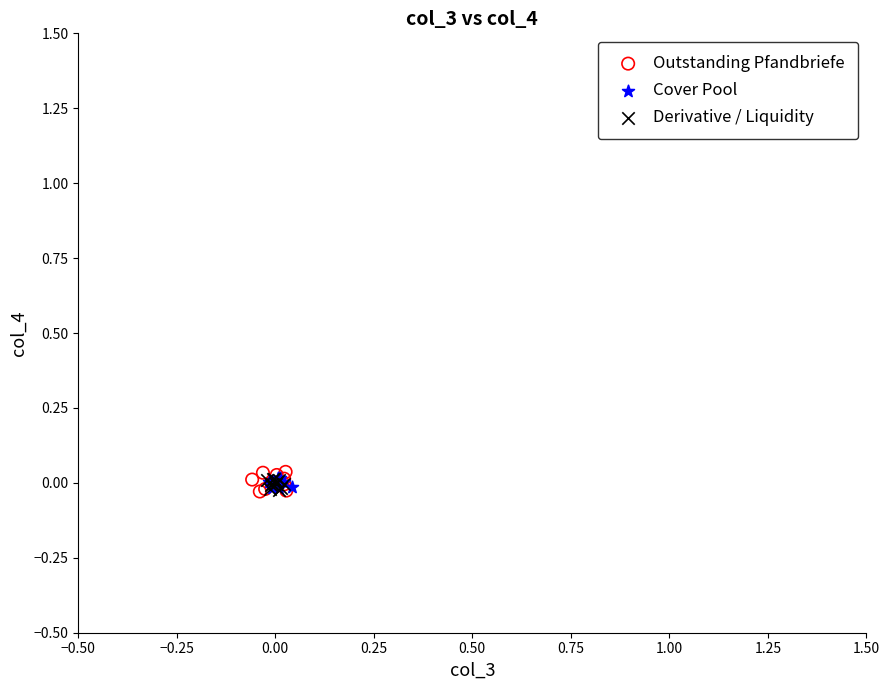

Which series has the largest Y range (max minus min)?

Outstanding Pfandbriefe